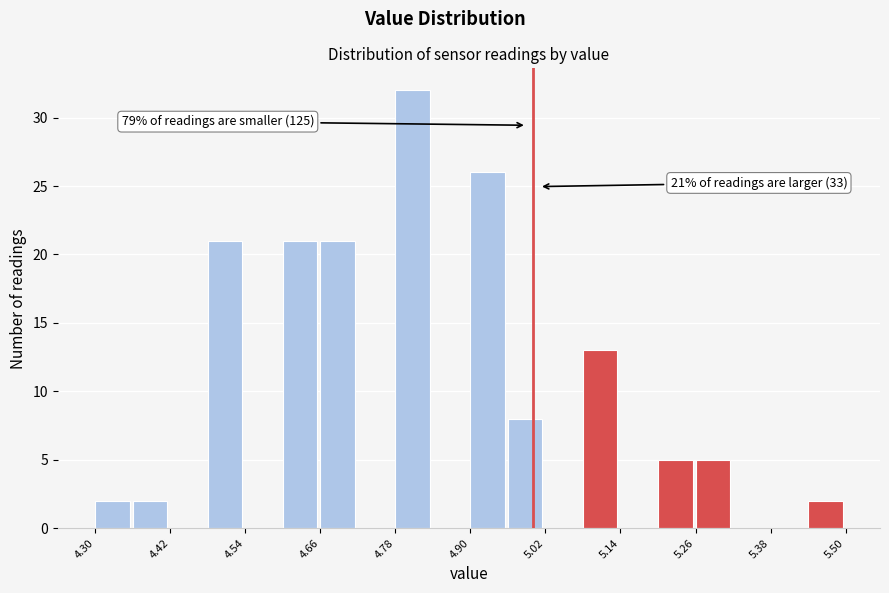

Around what value on the x-axis is the tallest bar? Give the approximate position of its centre, as read against the axis.

4.80